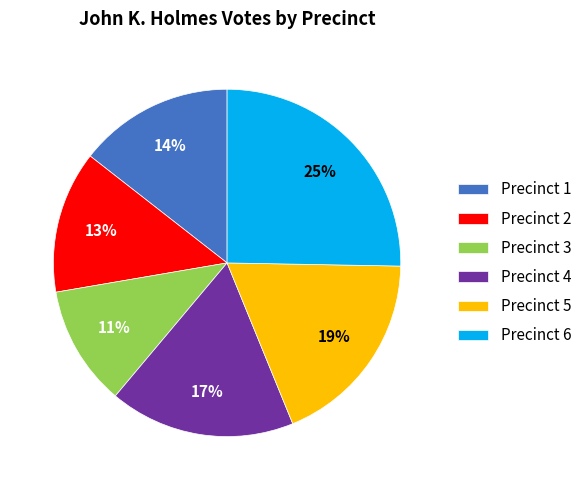

To the nearest percent, what is the difference between the largest and smallest slice percentages?

14%